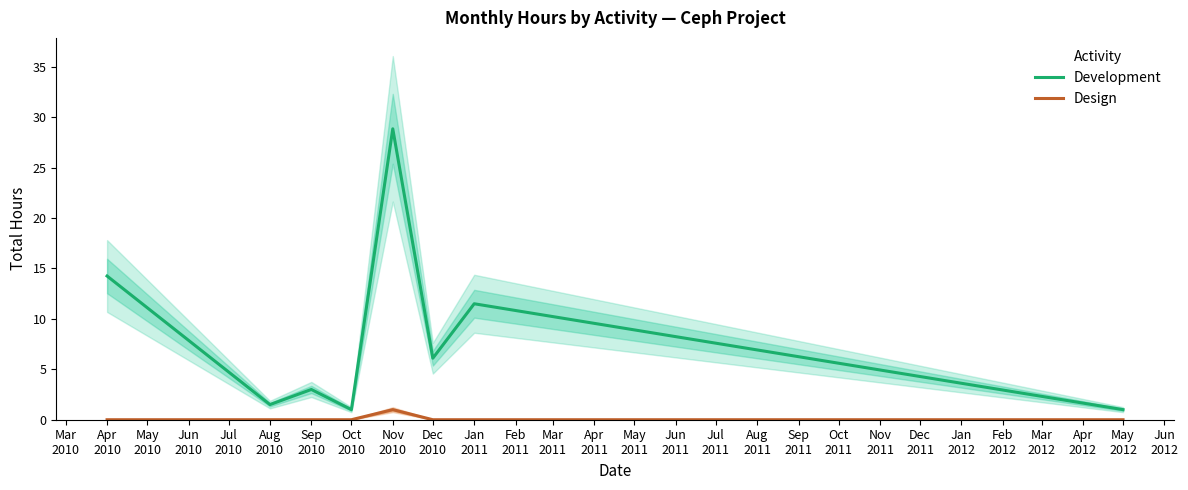

What is the difference between the maximum and minimum values in the Development series?

27.9